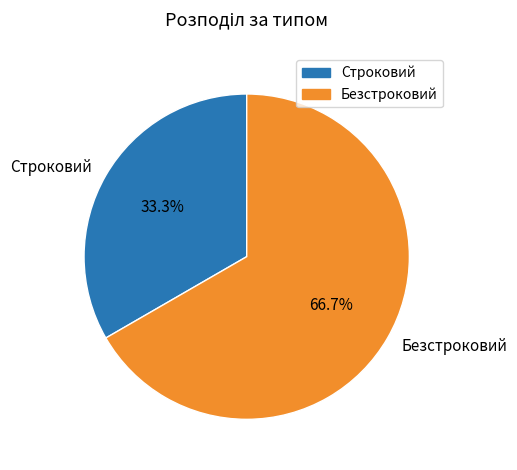

Between Безстроковий and Строковий, which is larger?

Безстроковий